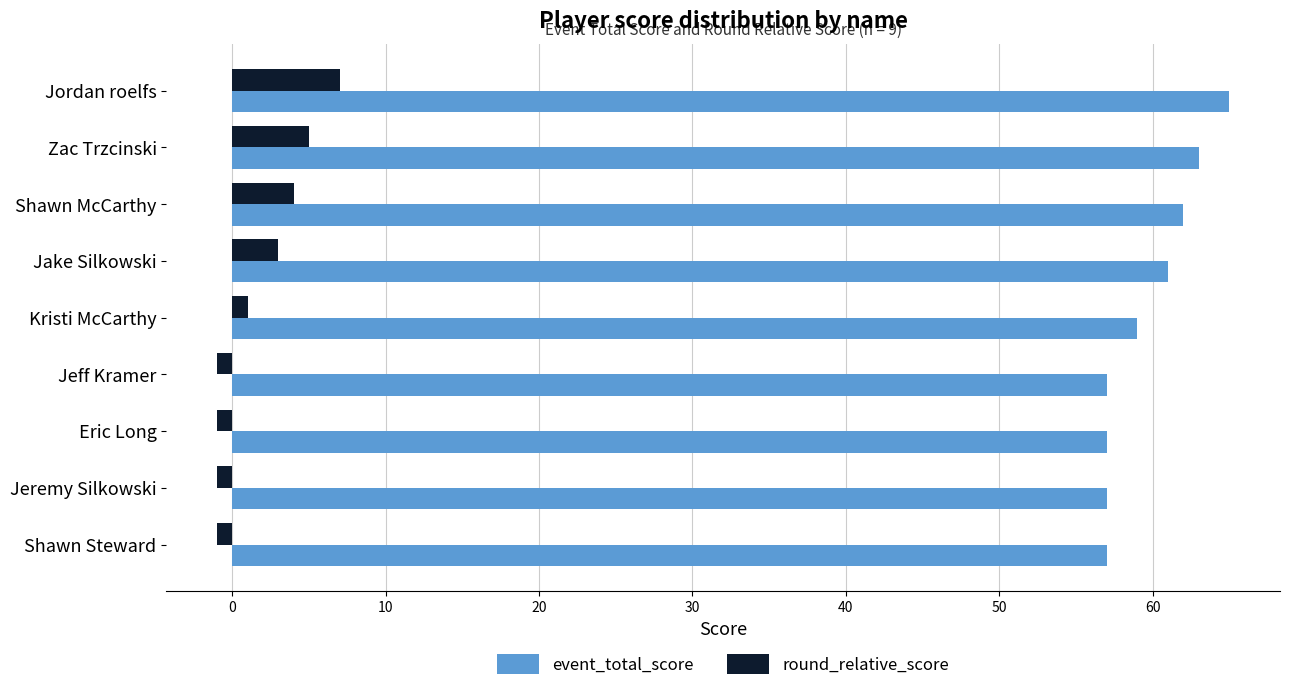

How many event_total_score values are between 57 and 62?

7